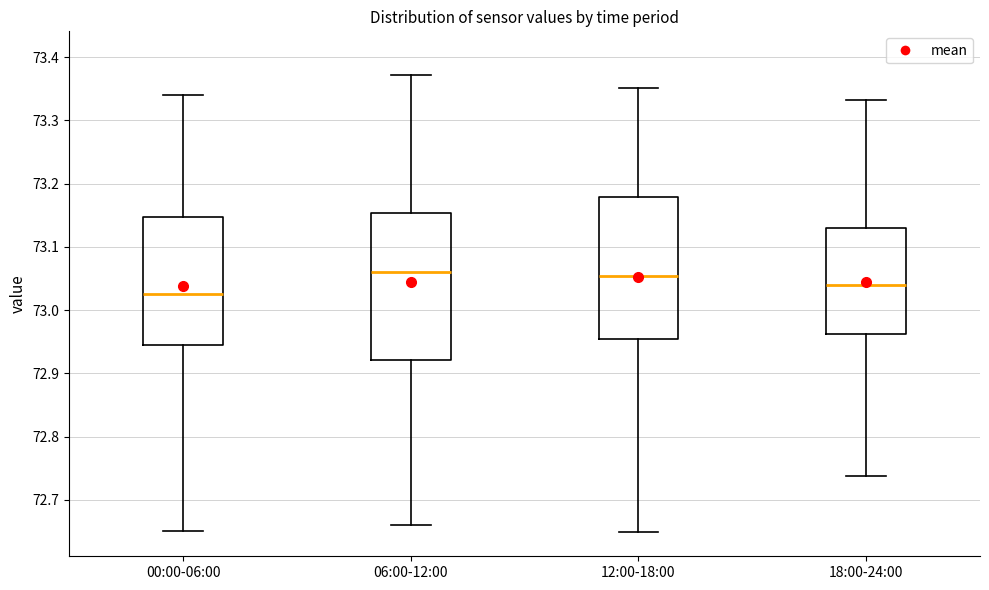

Where is the upper edge of the box for 18:00-24:00 on the y-axis? The values are not printed on the chart, so give them approximately, as read against the axis.

73.13